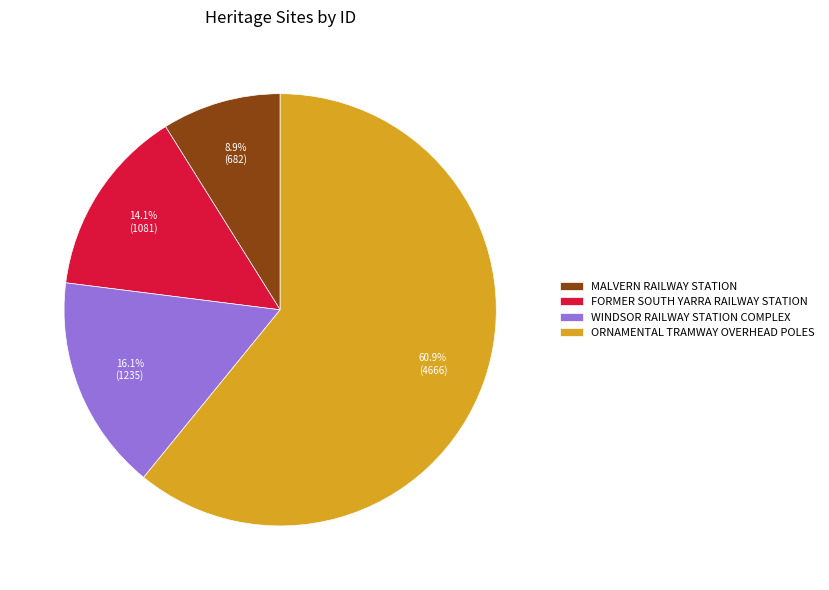

To the nearest percent, what portion does WINDSOR RAILWAY STATION COMPLEX represent?

16%